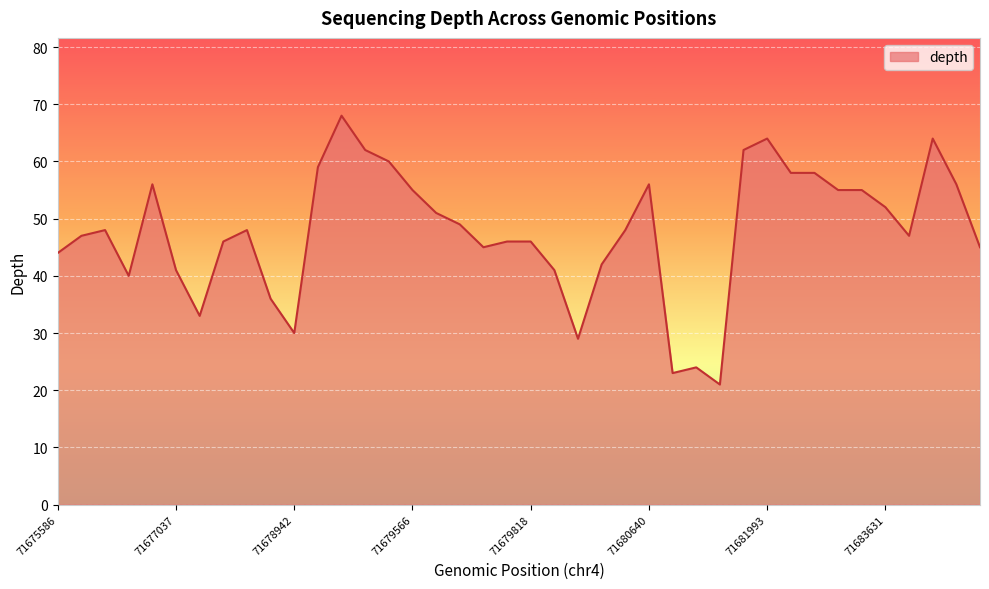

What is the smallest value displayed?

21